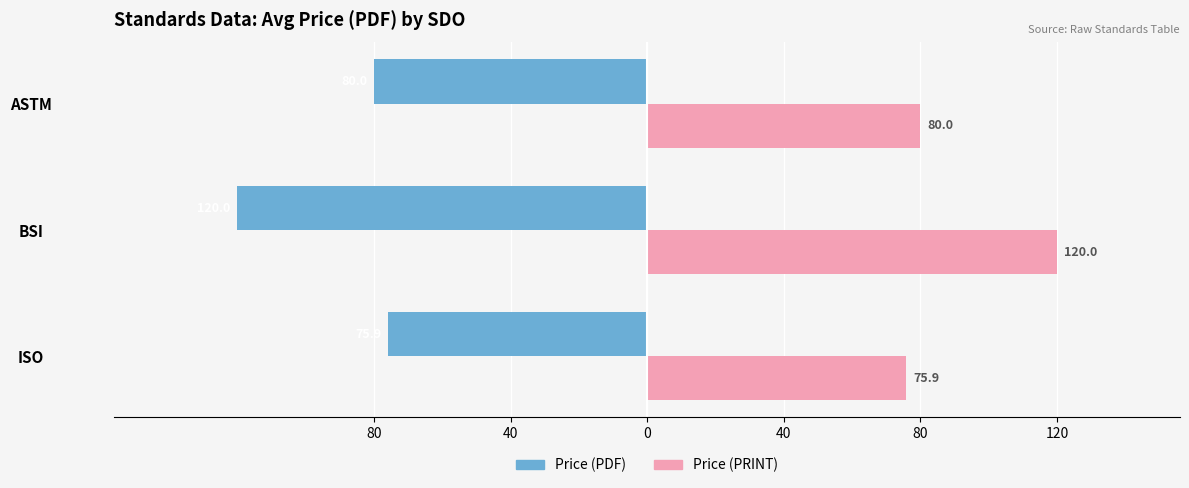

What are all the series names shown in the legend?

Price (PDF), Price (PRINT)